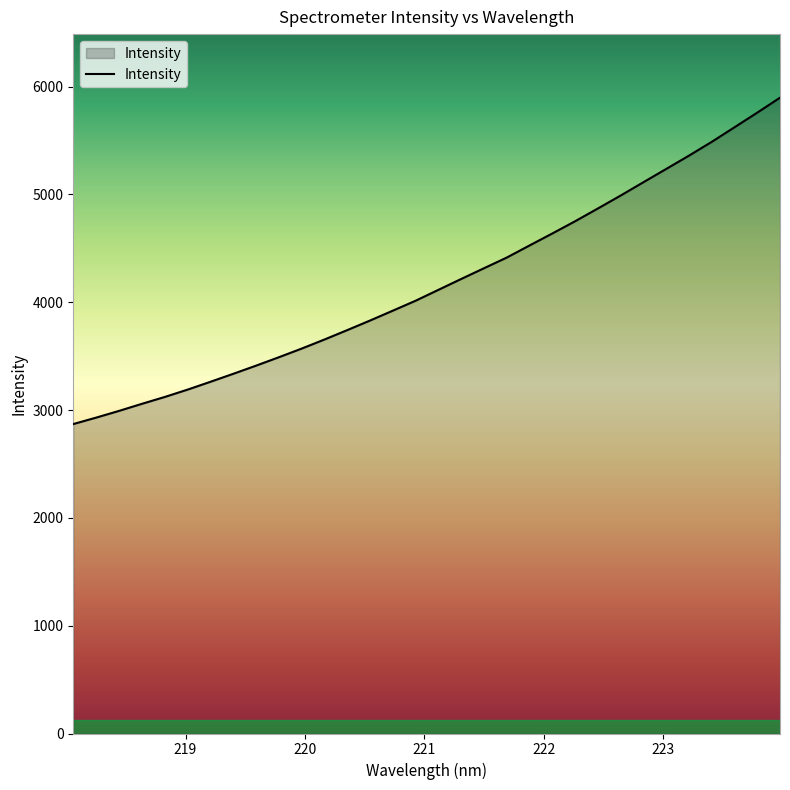

What is the maximum value shown in the chart?

5896.6